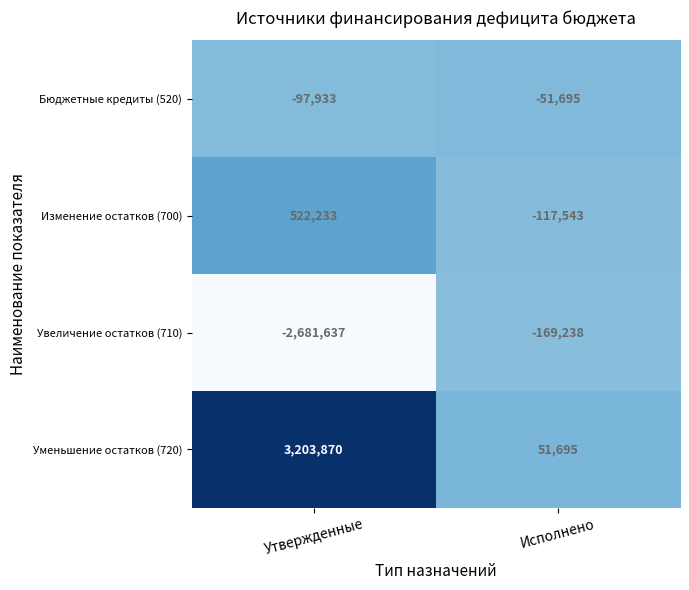

What is the sum of all Увеличение остатков (710) values?

-2850875